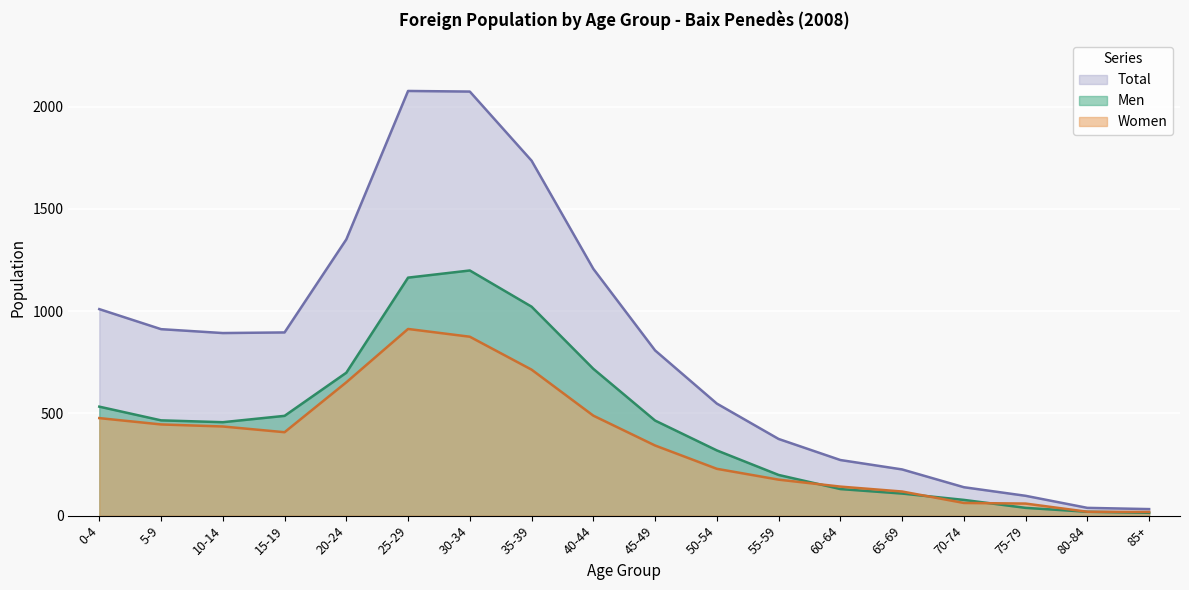

What is the approximate value of Total at 30-34, to the nearest 10?

2070